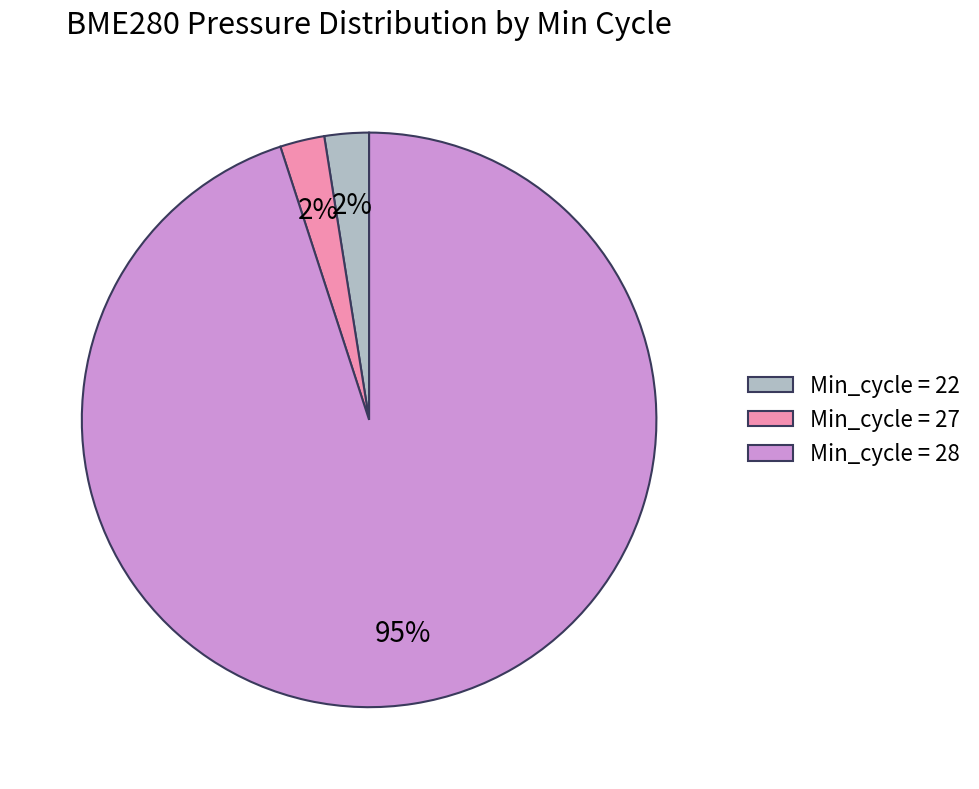

Does Min_cycle = 28 represent more than half of the total?

Yes